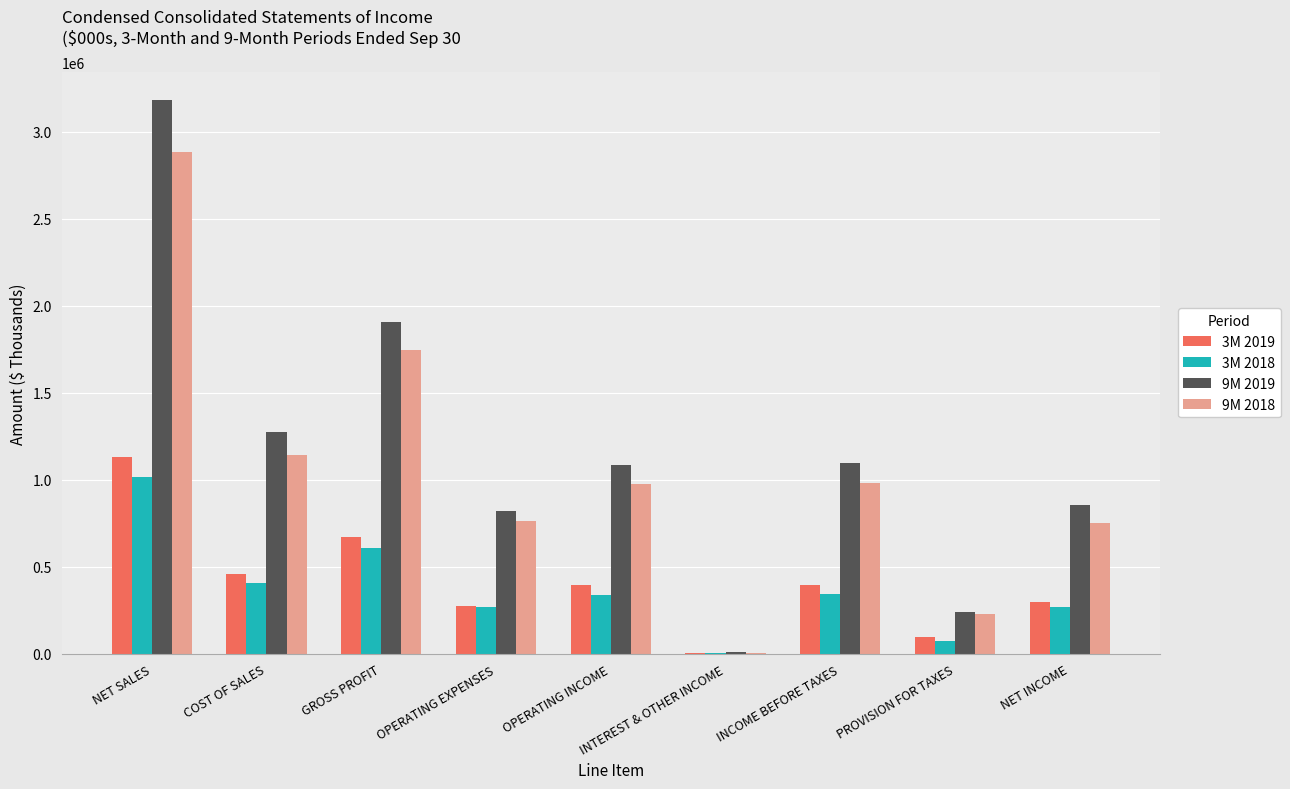

What is the maximum value shown in the chart?

3183613